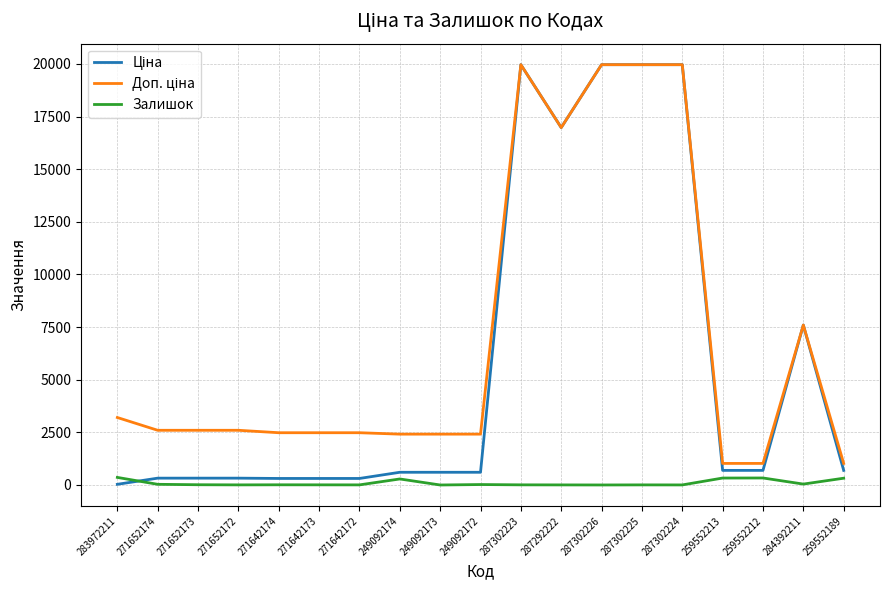

The Залишок series shows 7.0 at 287302223. True or false?

True